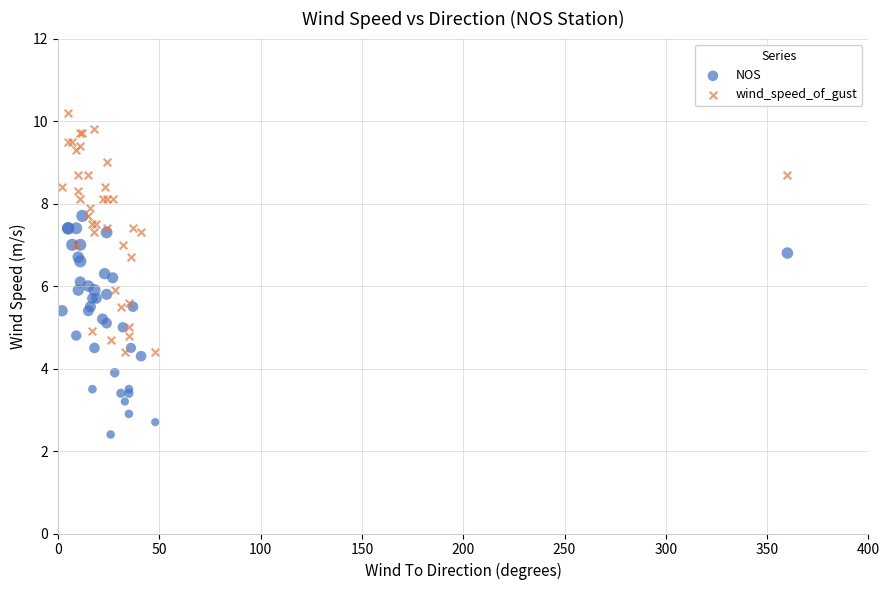

What are all the series names shown in the legend?

NOS, wind_speed_of_gust